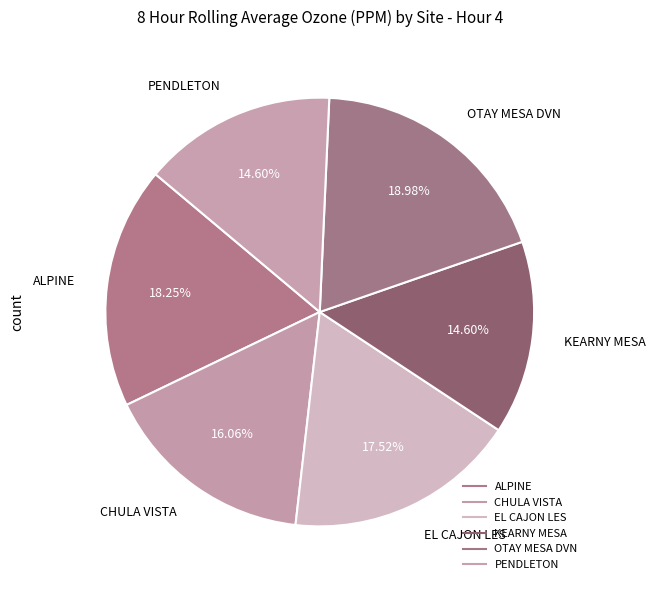

How many segments does this pie chart have?

6